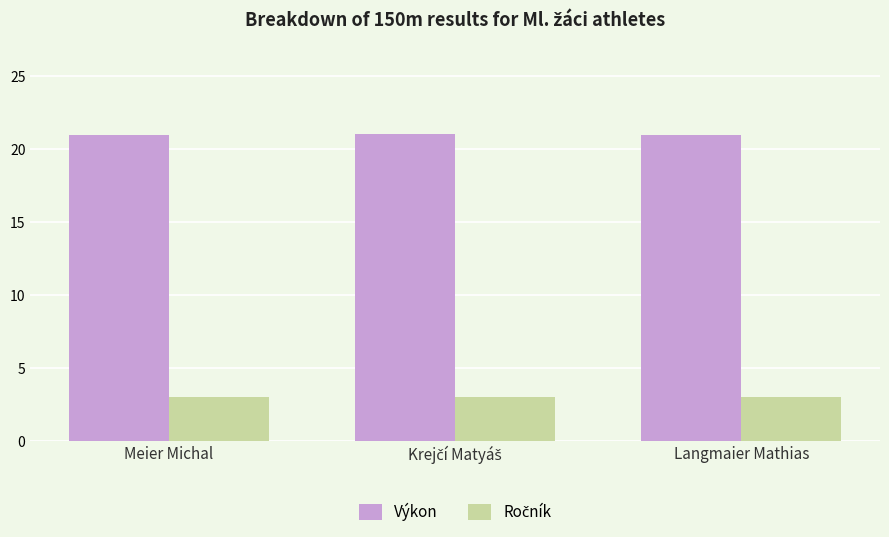

Which series has the largest total across all categories?

Výkon